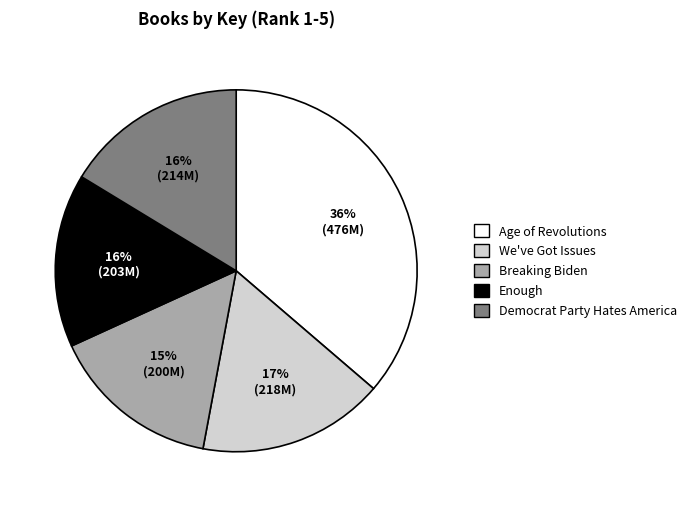

Count the number of slices in the pie.

5